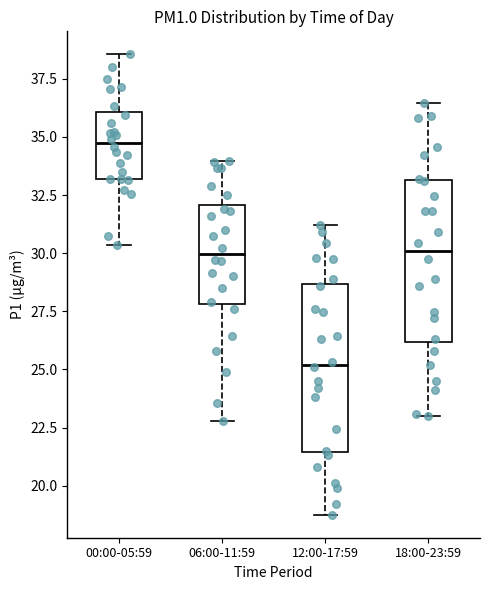

Reading left to right, read every box against the y-axis: the position of its median line, the range the box covers, and the ends of its whiskers. The values are not printed on the chart, so give them approximately, as read against the axis.

00:00-05:59: median 34.5, box 33.0 to 36.0, whiskers 30.5 to 38.5
06:00-11:59: median 30.0, box 28.0 to 32.0, whiskers 23.0 to 34.0
12:00-17:59: median 25.0, box 21.5 to 28.5, whiskers 19.0 to 31.0
18:00-23:59: median 30.0, box 26.0 to 33.0, whiskers 23.0 to 36.5